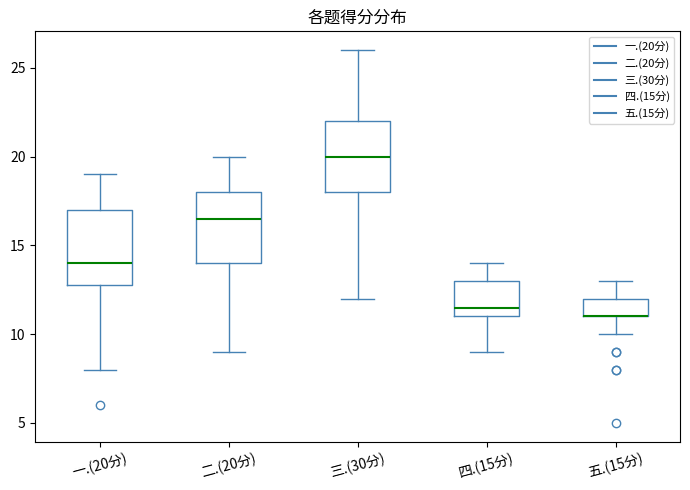

Where is the upper edge of the box for 二.(20分) on the y-axis? The values are not printed on the chart, so give them approximately, as read against the axis.

18.0